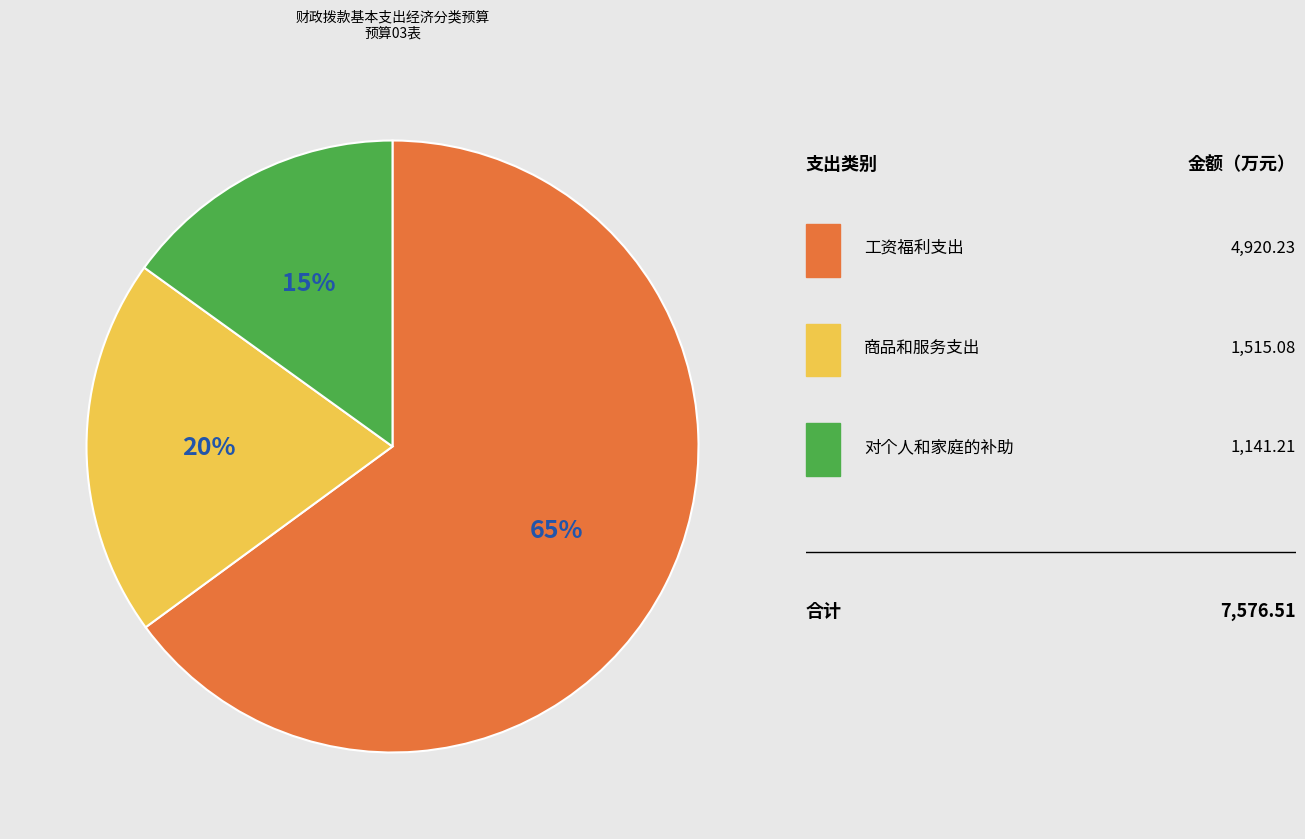

To the nearest percent, what is the average slice percentage?

33%